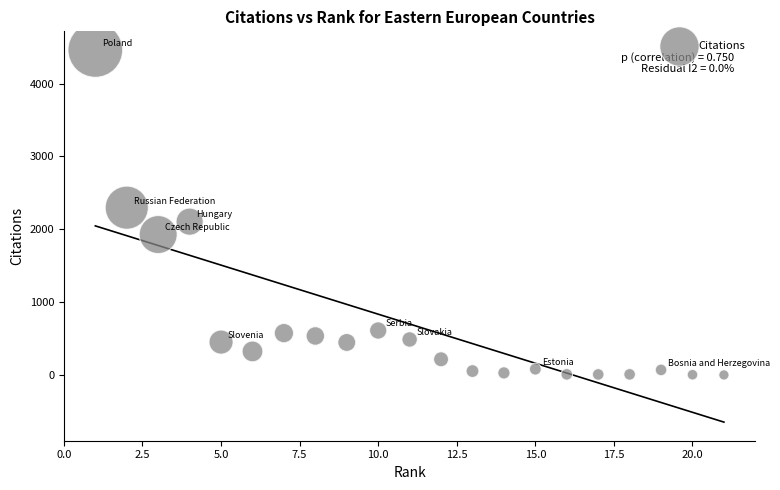

What is the range of X values (max minus min)?

20